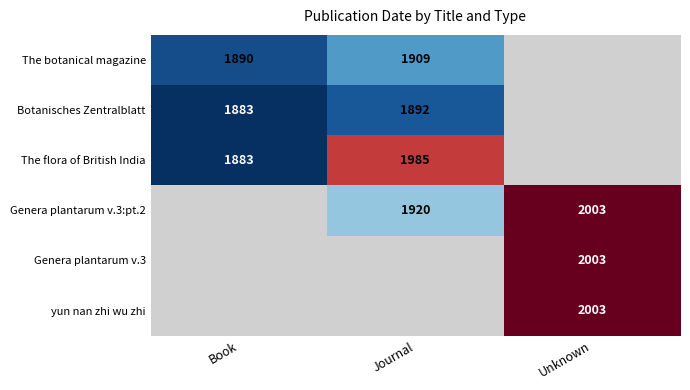

Is it true that The flora of British India equals 1883 at Book?

True